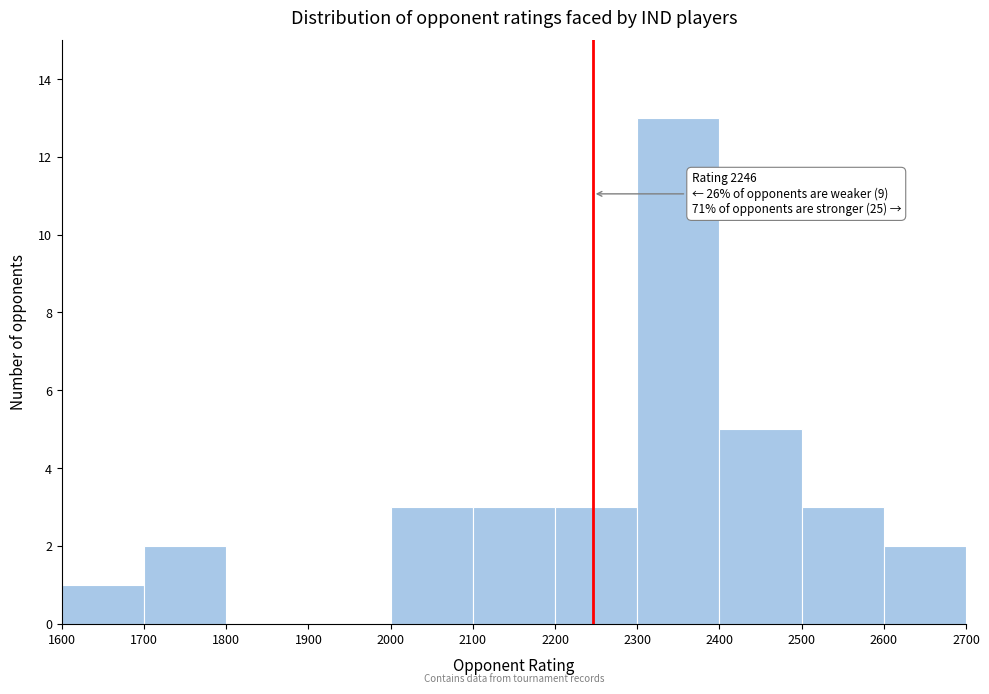

Over which range of the x-axis is the bar tallest?

2300 to 2400